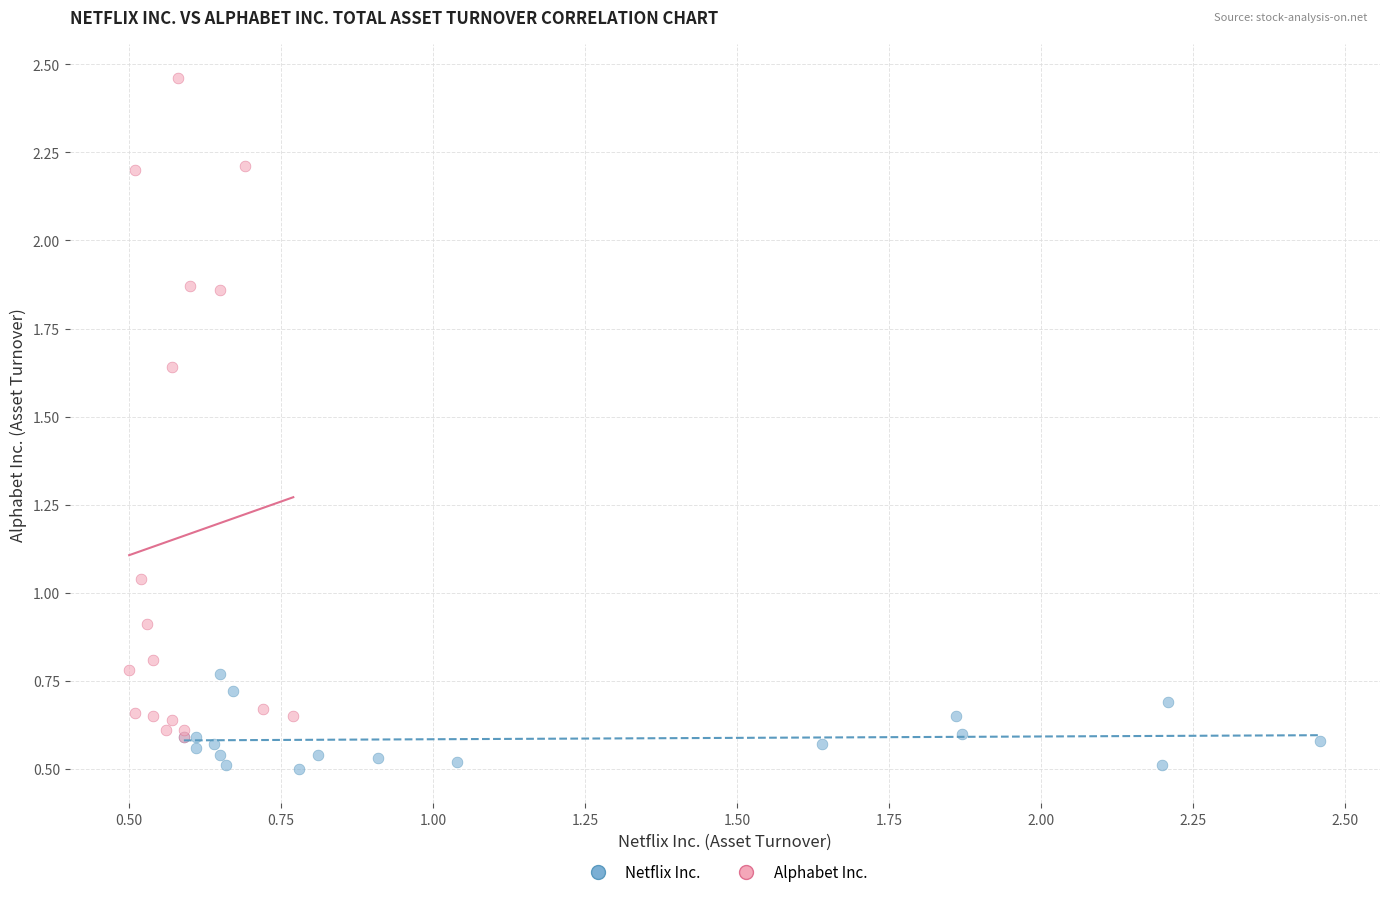

Which series reaches the maximum Y coordinate?

Alphabet Inc.